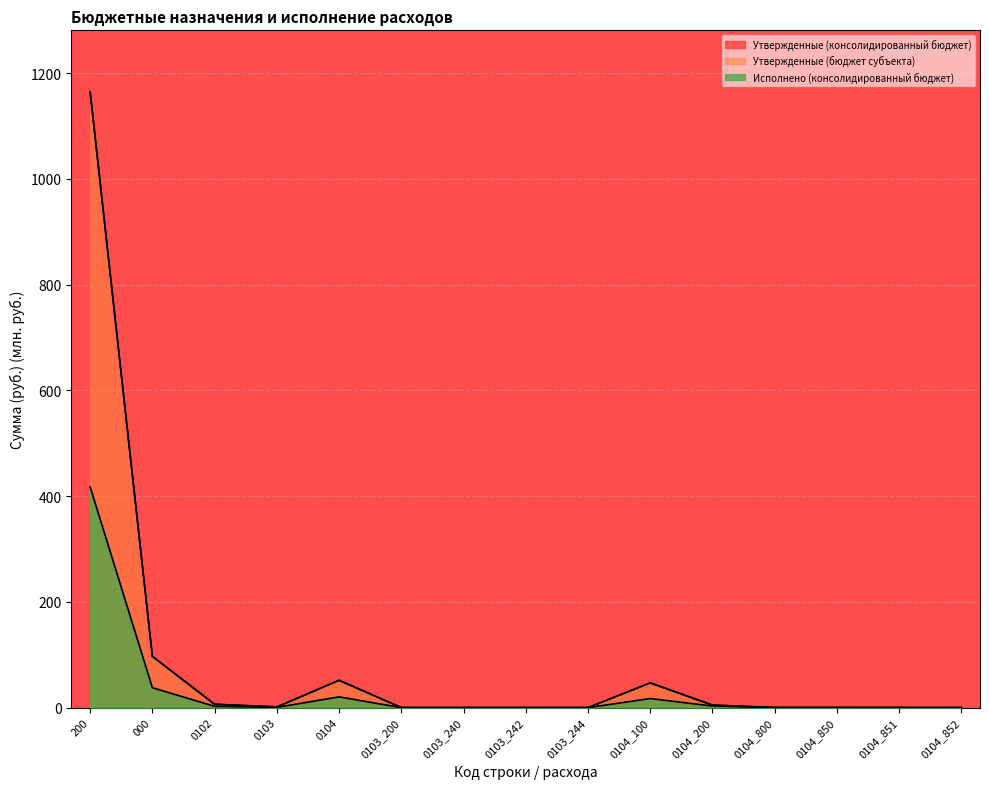

True or false: Утвержденные (бюджет субъекта) has a value of 1.3 at 0103.

True